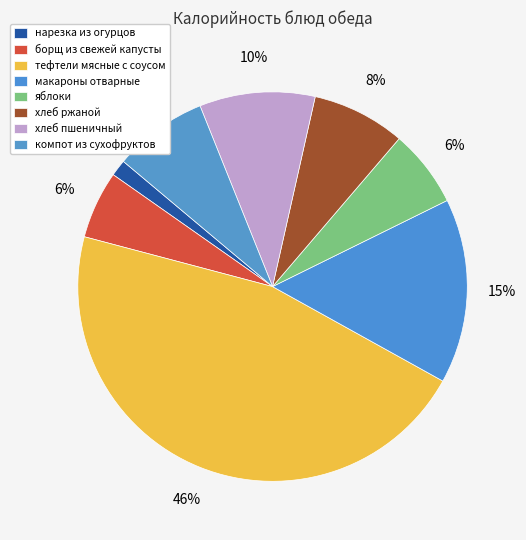

How many segments does this pie chart have?

8